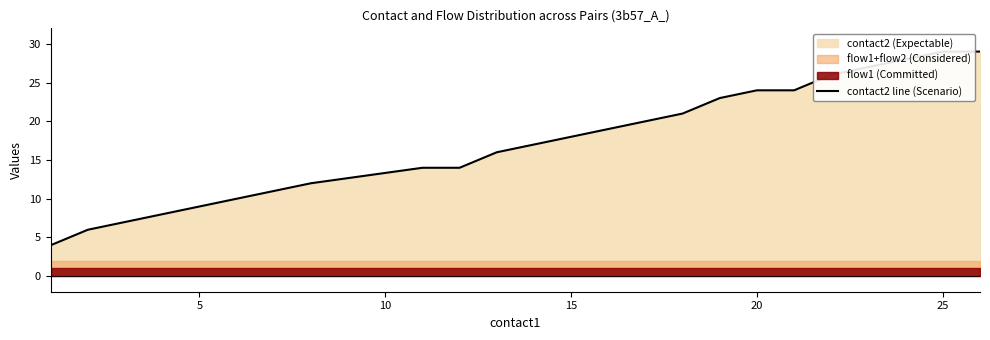

What is the difference between the maximum and minimum values?

25